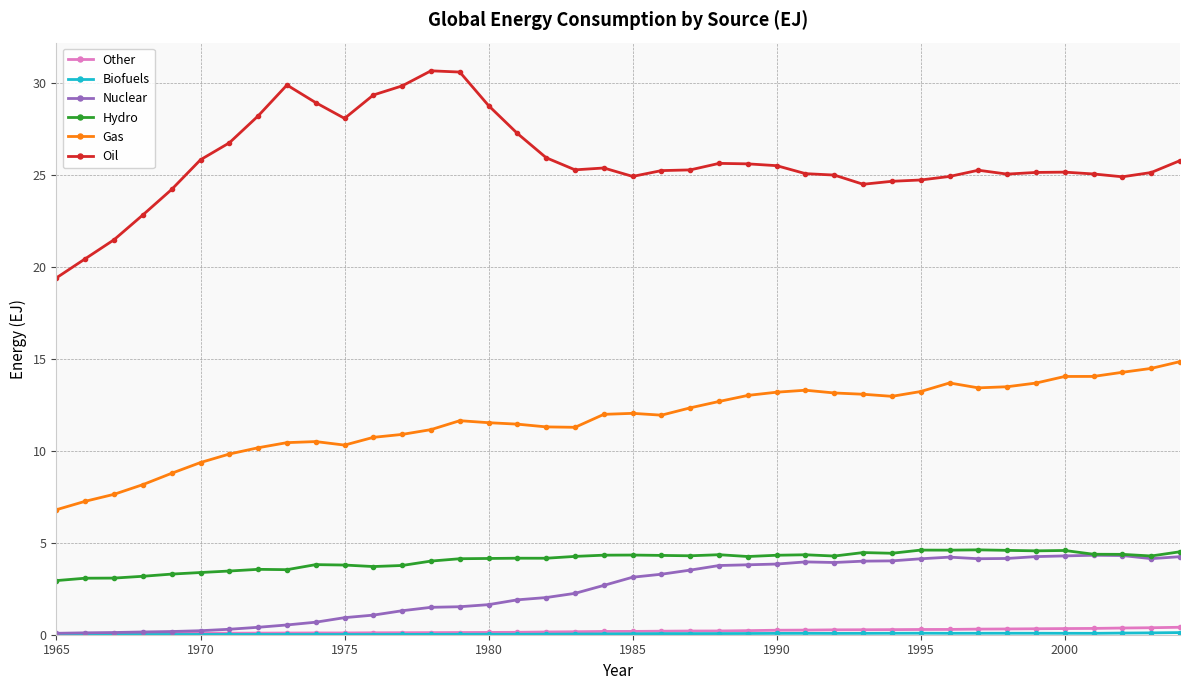

Which series has the largest total across all categories?

Oil